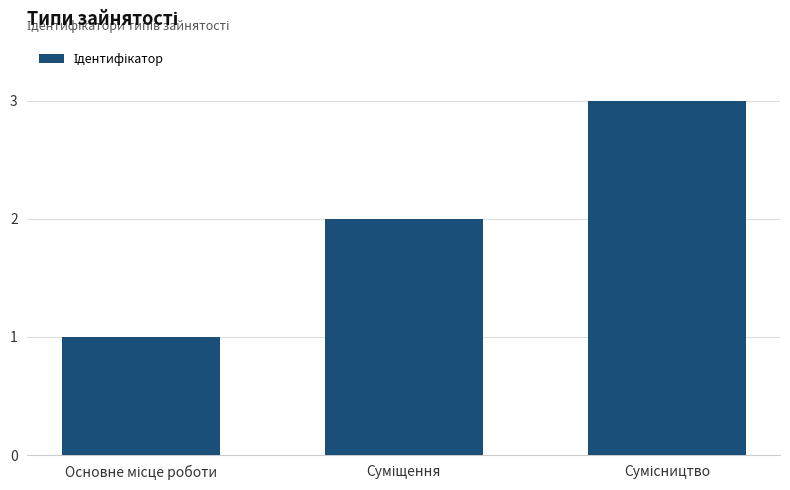

What is the sum of all values?

6